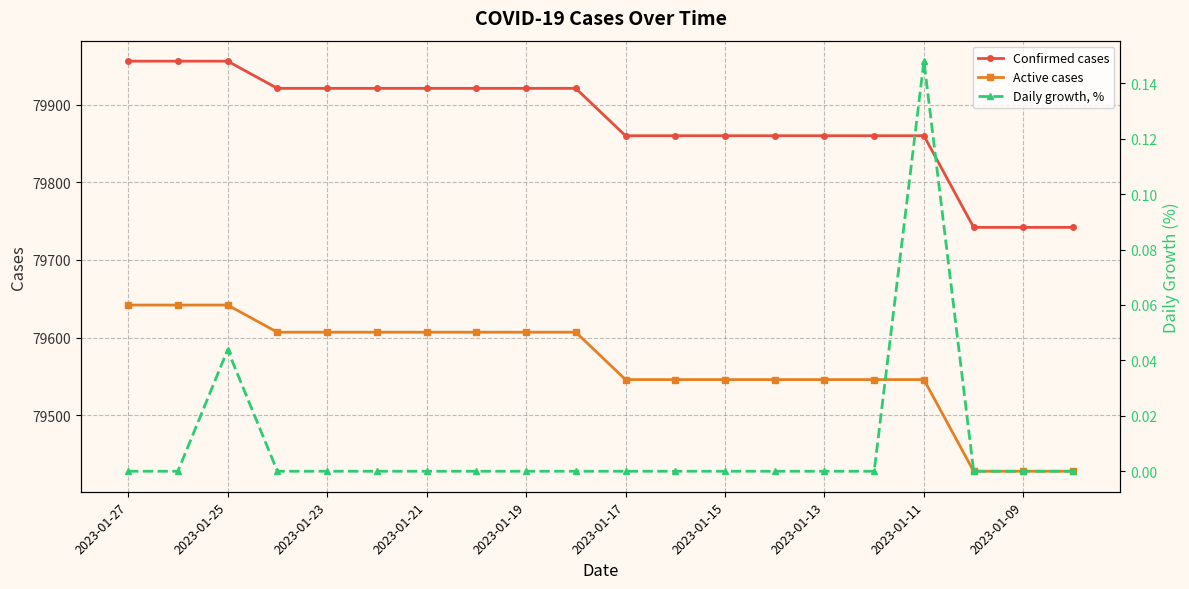

The Confirmed cases series shows 33493.7 at 17. True or false?

False